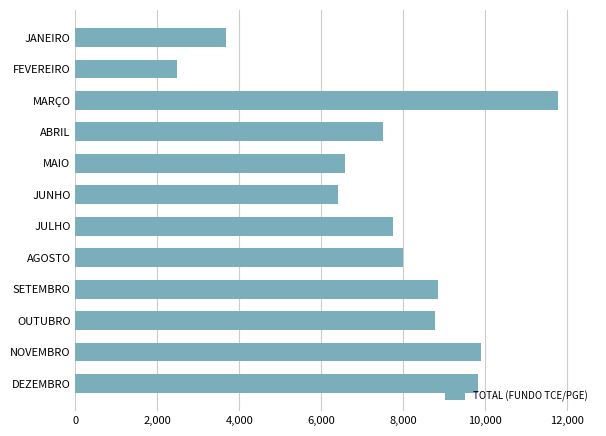

What is the sum of all values?

91540.9